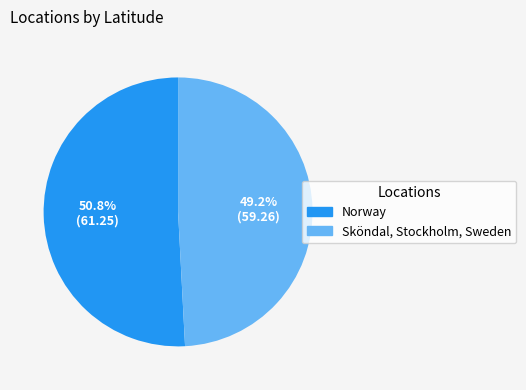

To the nearest percent, what is the difference between the largest and smallest slice percentages?

2%